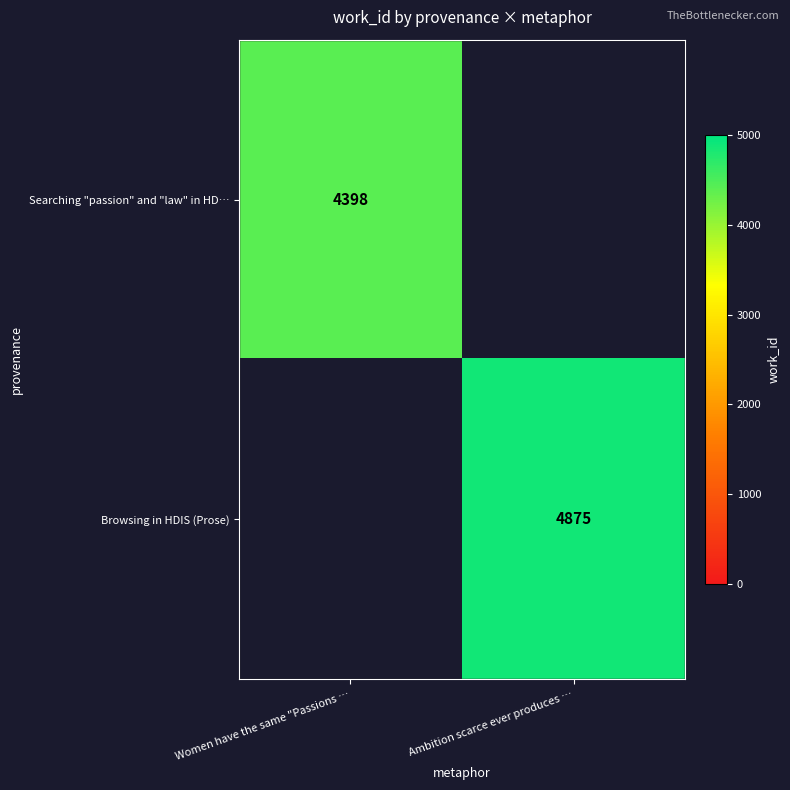

True or false: Browsing in HDIS (Prose) has a value of 6719 at Ambition scarce ever produces ….

False